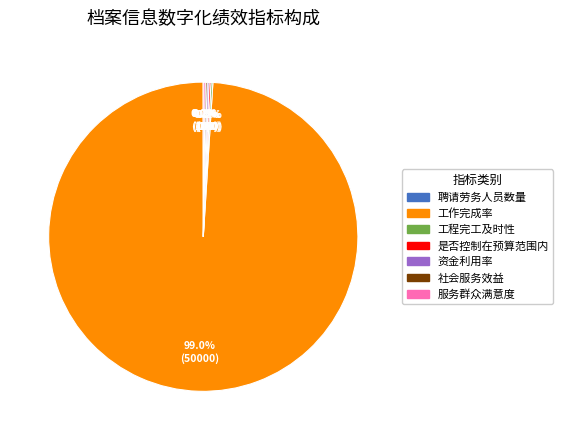

What is the largest slice in the pie chart?

工作完成率